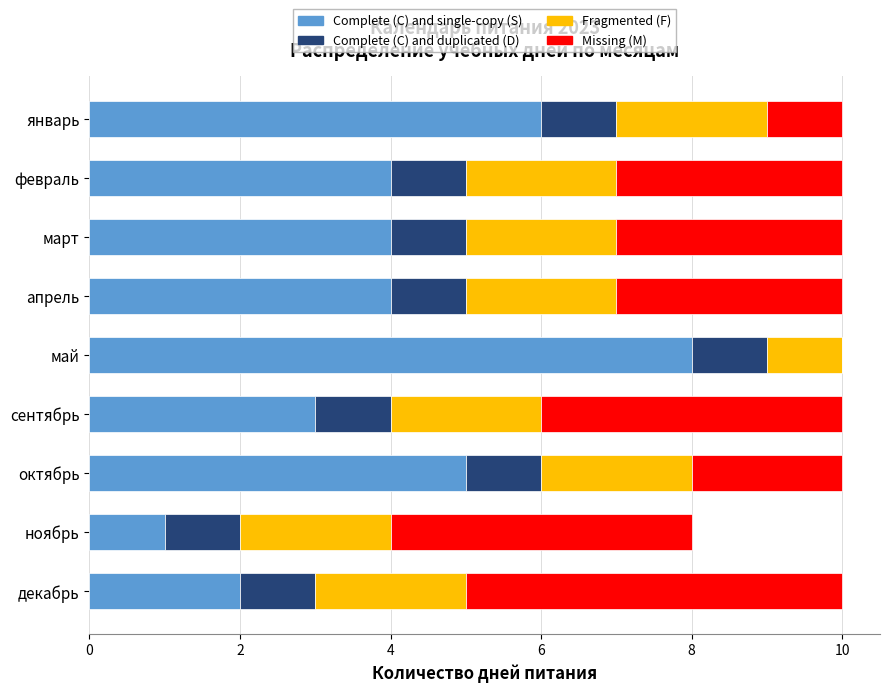

What is the sum of the Complete (C) and single-copy (S) values at февраль and март?

8